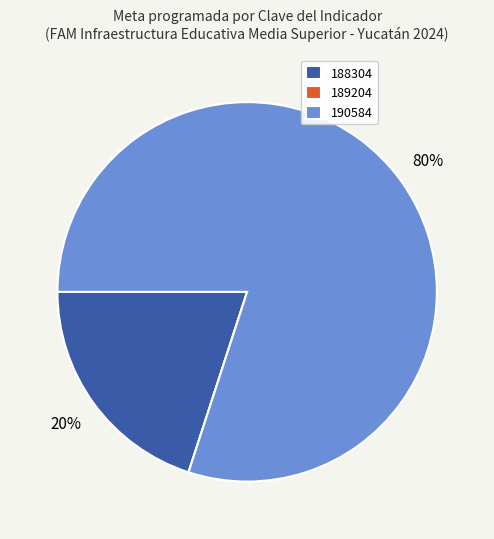

Is the sum of 188304 and 190584 greater than half?

Yes